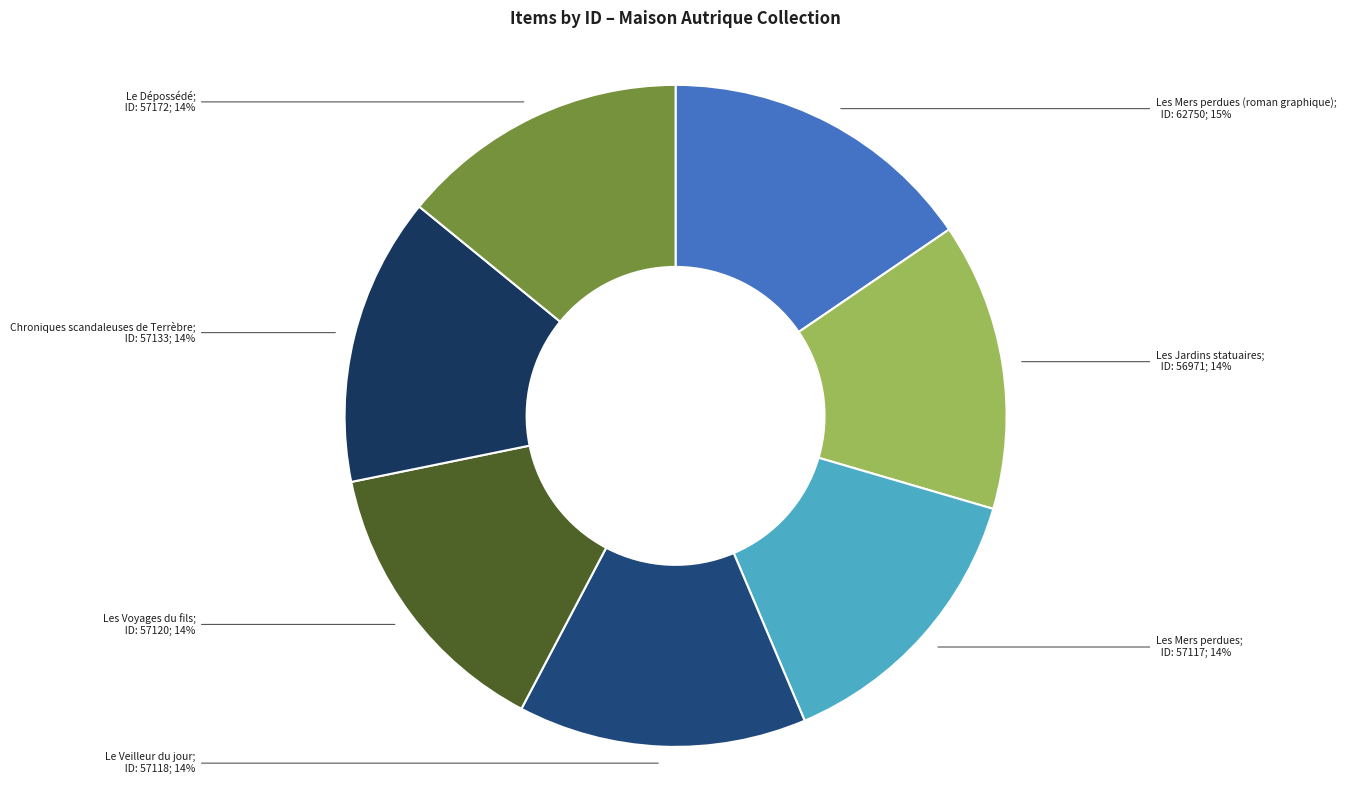

How many slices are in this pie chart?

7